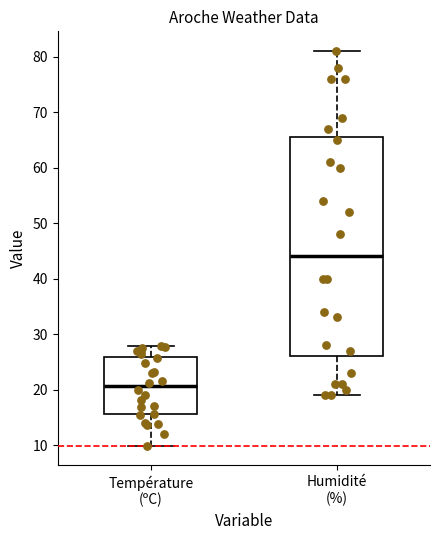

Where does the median line of the box for Humidité (%) sit on the y-axis? The values are not printed on the chart, so give them approximately, as read against the axis.

44